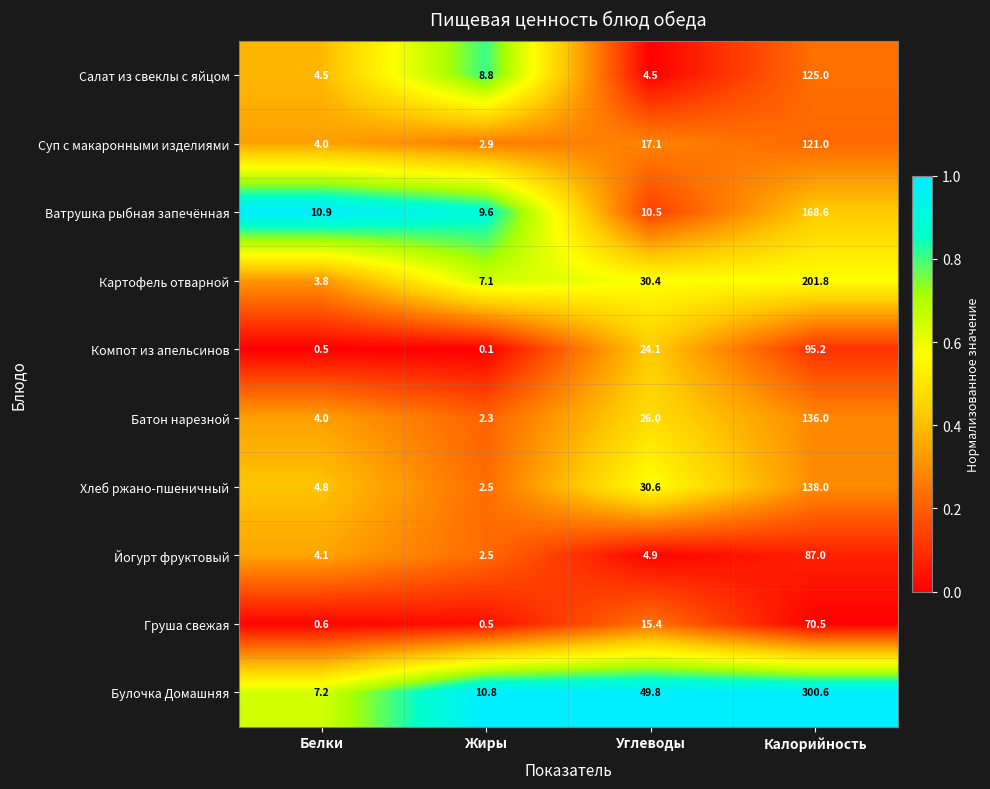

Rank the series by their maximum value, from highest to lowest.

Булочка Домашняя, Картофель отварной, Ватрушка рыбная запечённая, Хлеб ржано-пшеничный, Батон нарезной, Салат из свеклы с яйцом, Суп с макаронными изделиями, Компот из апельсинов, Йогурт фруктовый, Груша свежая